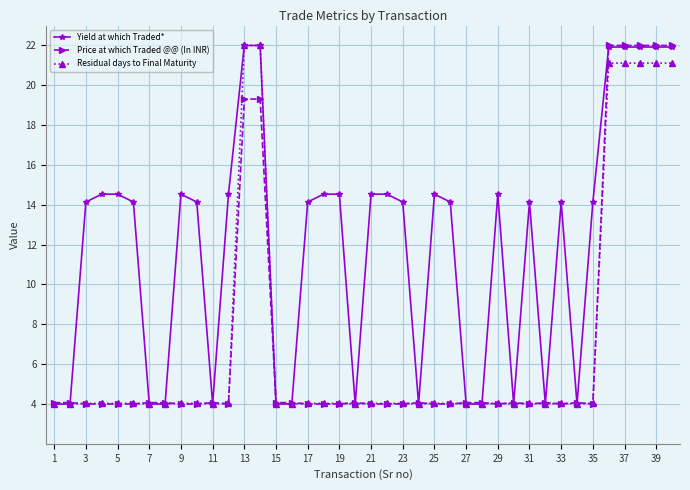

True or false: Price at which Traded @@ (In INR) has more than 1 interior local peaks.

True